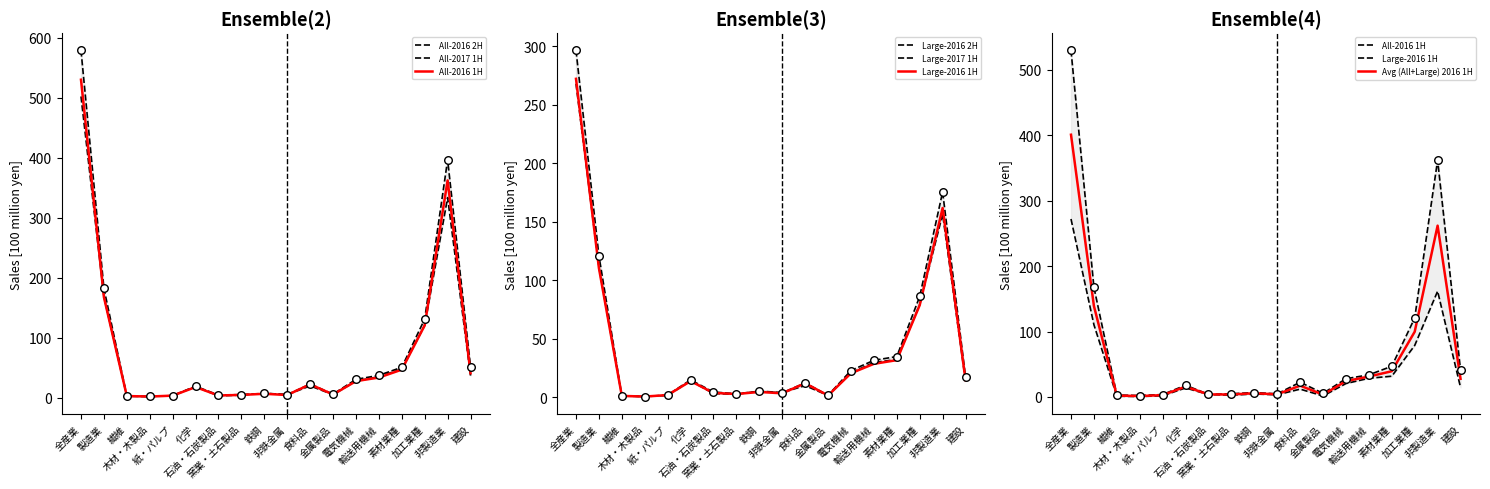

What is the total value across all series at 全産業?

2446.1